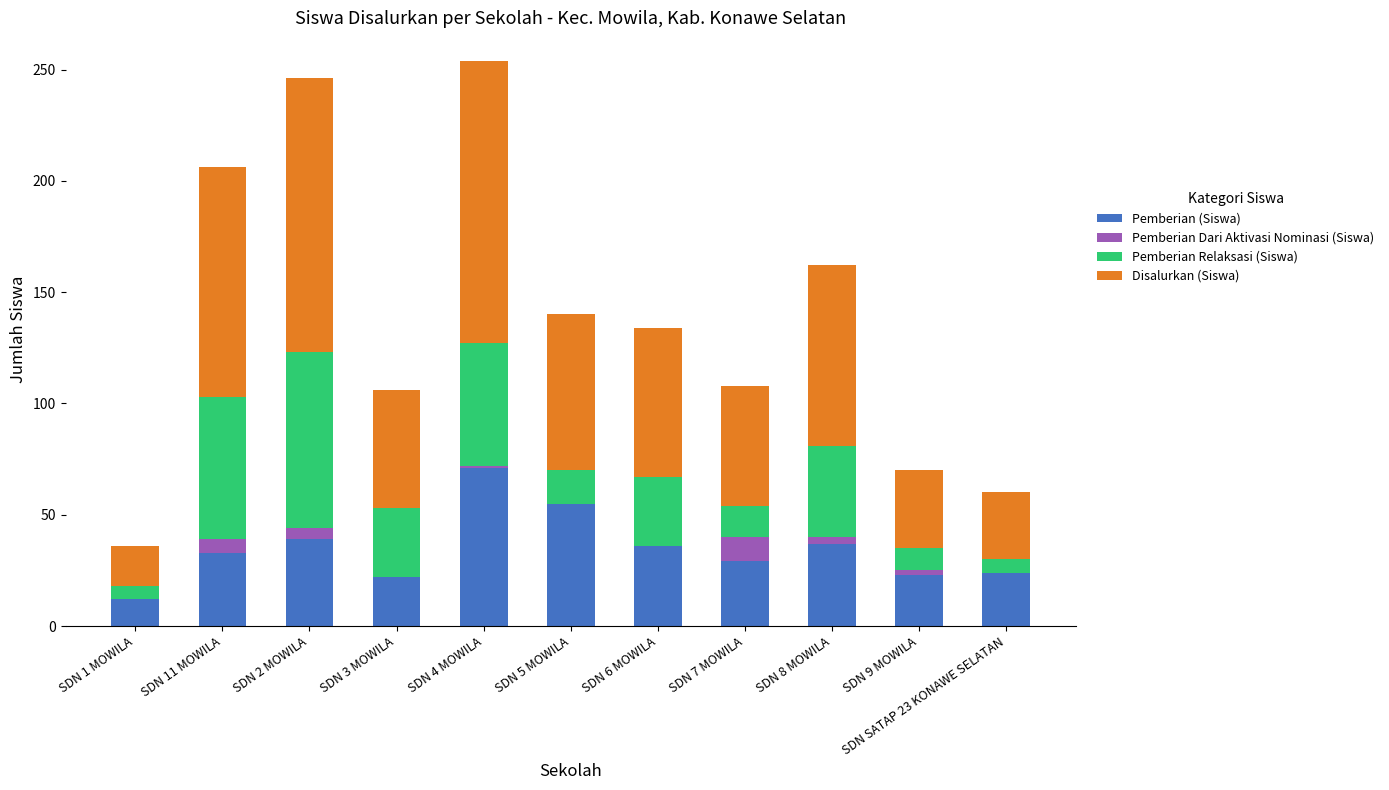

What are all the series names shown in the legend?

Pemberian (Siswa), Pemberian Dari Aktivasi Nominasi (Siswa), Pemberian Relaksasi (Siswa), Disalurkan (Siswa)